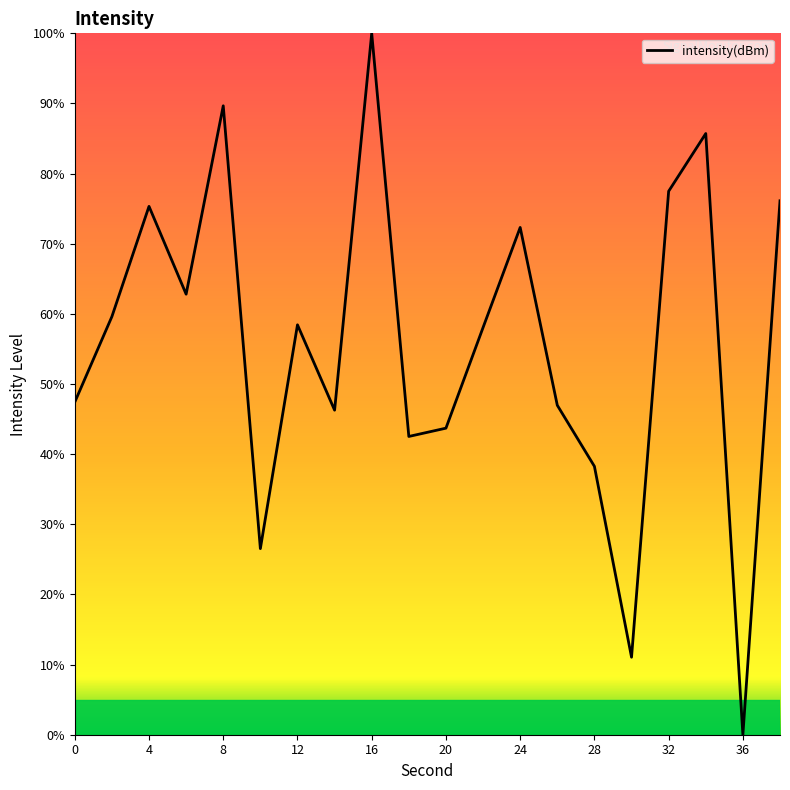

What is the difference between the second highest and second lowest values?

78.6